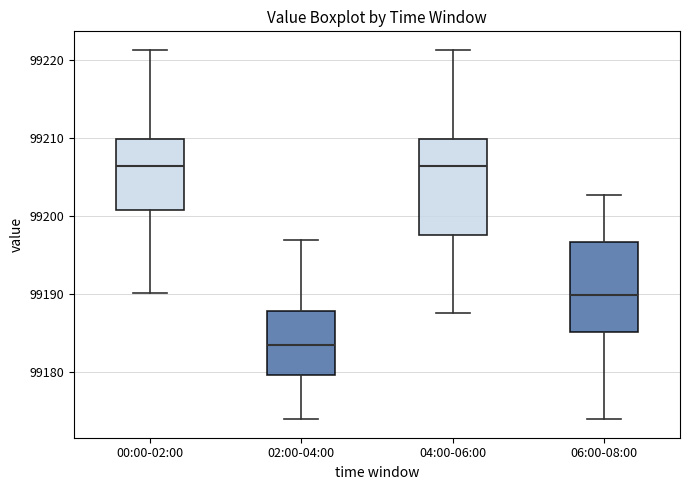

Reading left to right, transcribe this box plot: for each box, give where its median line is, the range the box spans, and where its two whiskers end, as read against the y-axis. The values are not printed on the chart, so give them approximately, as read against the axis.

00:00-02:00: median 99206, box 99201 to 99210, whiskers 99190 to 99221
02:00-04:00: median 99183, box 99180 to 99188, whiskers 99174 to 99197
04:00-06:00: median 99206, box 99198 to 99210, whiskers 99188 to 99221
06:00-08:00: median 99190, box 99185 to 99197, whiskers 99174 to 99203